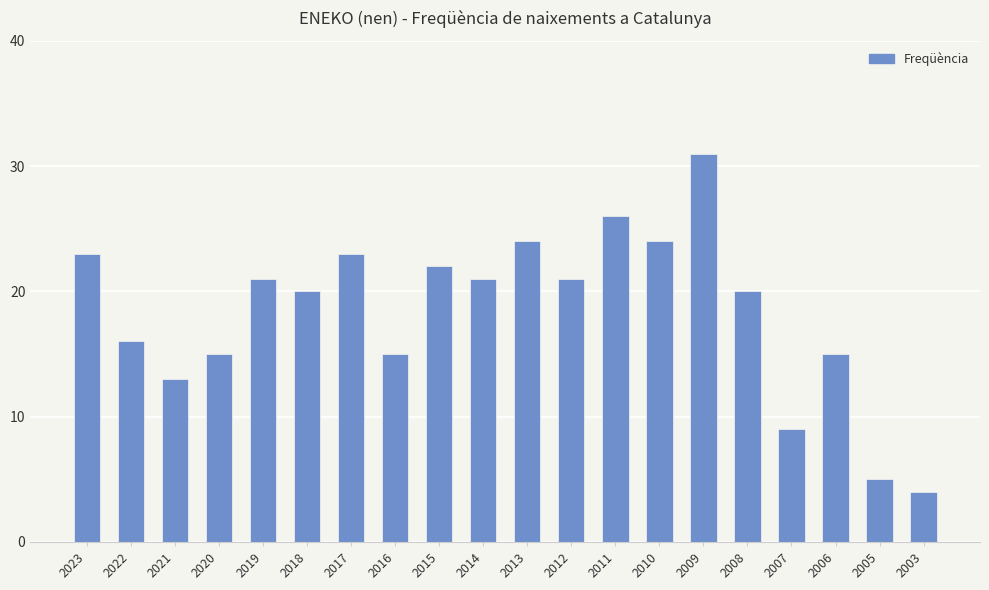

Reading left to right, extract all data points from this chart.

23	16	13	15	21	20	23	15	22	21	24	21	26	24	31	20	9	15	5	4